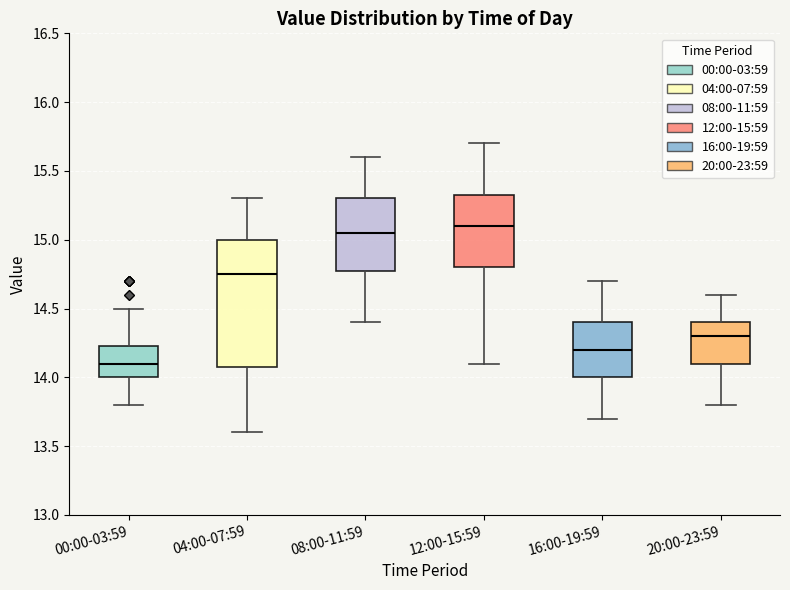

Reading left to right, transcribe this box plot: for each box, give where its median line is, the range the box spans, and where its two whiskers end, as read against the y-axis. The values are not printed on the chart, so give them approximately, as read against the axis.

00:00-03:59: median 14.10, box 14.00 to 14.25, whiskers 13.80 to 14.50
04:00-07:59: median 14.75, box 14.10 to 15.00, whiskers 13.60 to 15.30
08:00-11:59: median 15.05, box 14.80 to 15.30, whiskers 14.40 to 15.60
12:00-15:59: median 15.10, box 14.80 to 15.35, whiskers 14.10 to 15.70
16:00-19:59: median 14.20, box 14.00 to 14.40, whiskers 13.70 to 14.70
20:00-23:59: median 14.30, box 14.10 to 14.40, whiskers 13.80 to 14.60